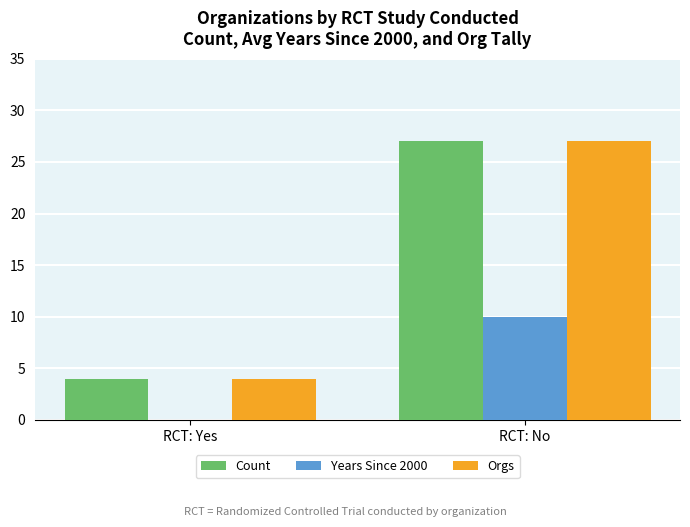

What is the sum of the Count values at RCT: Yes and RCT: No?

31